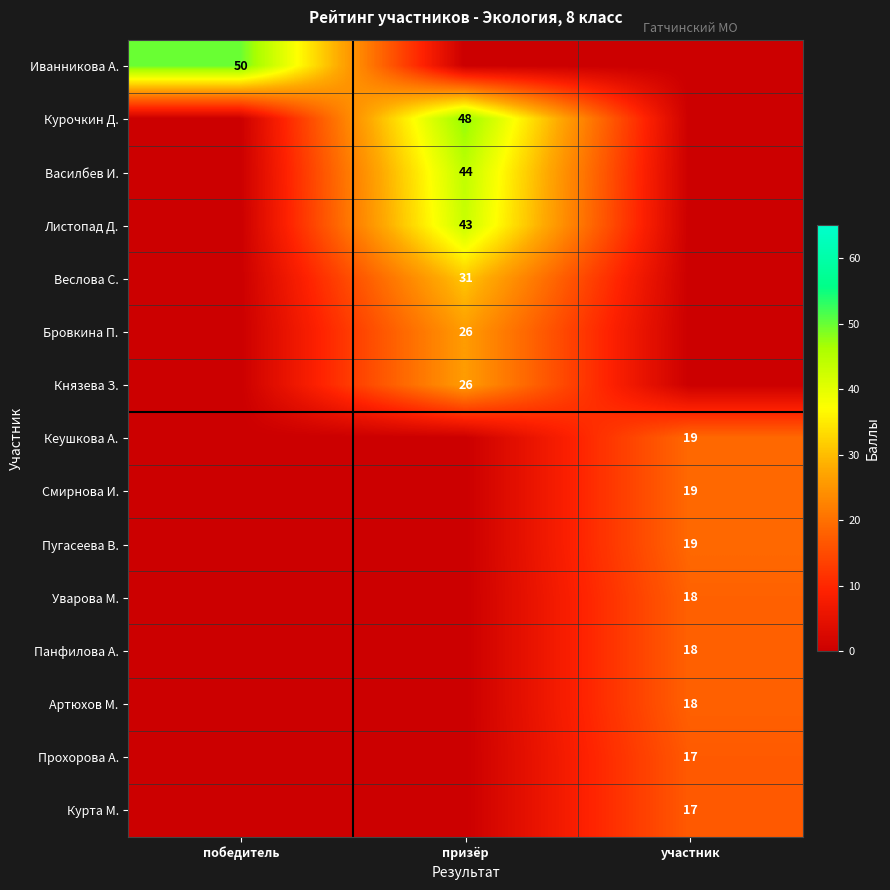

Between победитель and участник, which is larger?

победитель